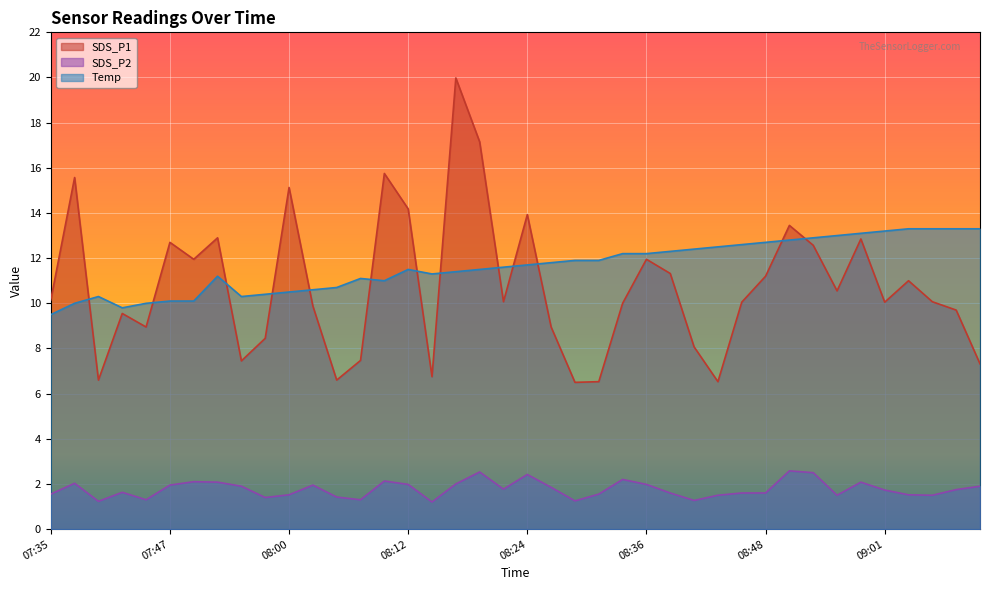

What is the difference between the SDS_P2 values at 08:09 and 08:12?

0.1